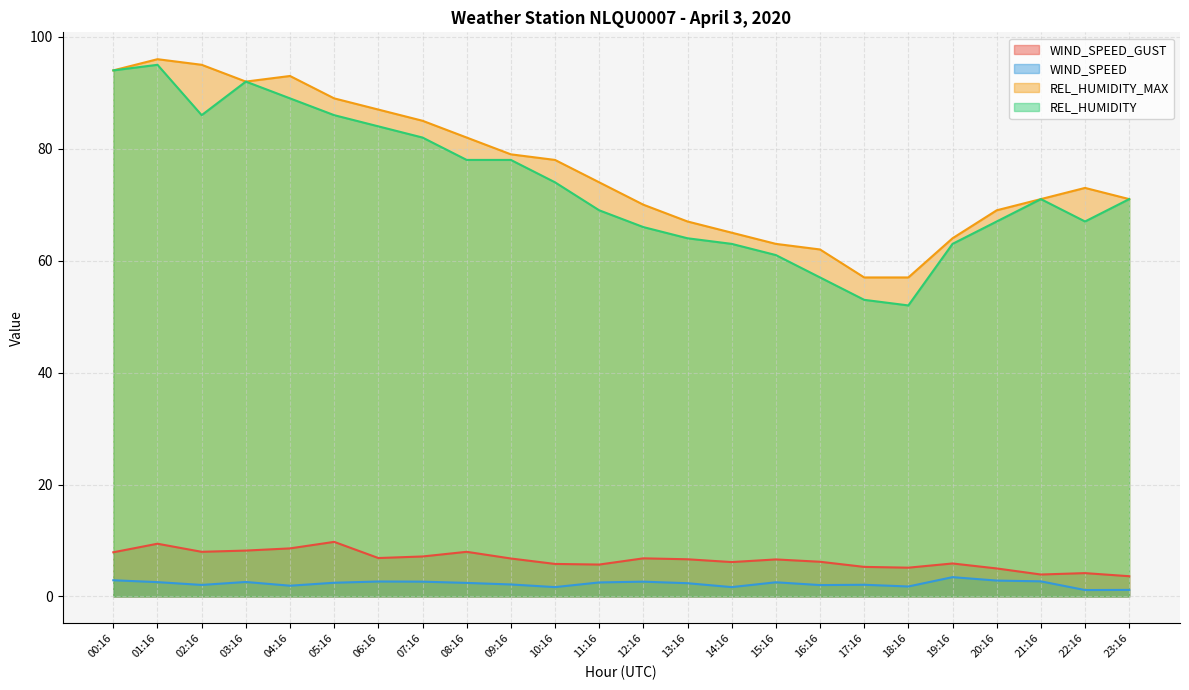

How many data points in REL_HUMIDITY_MAX are less than 74?

12